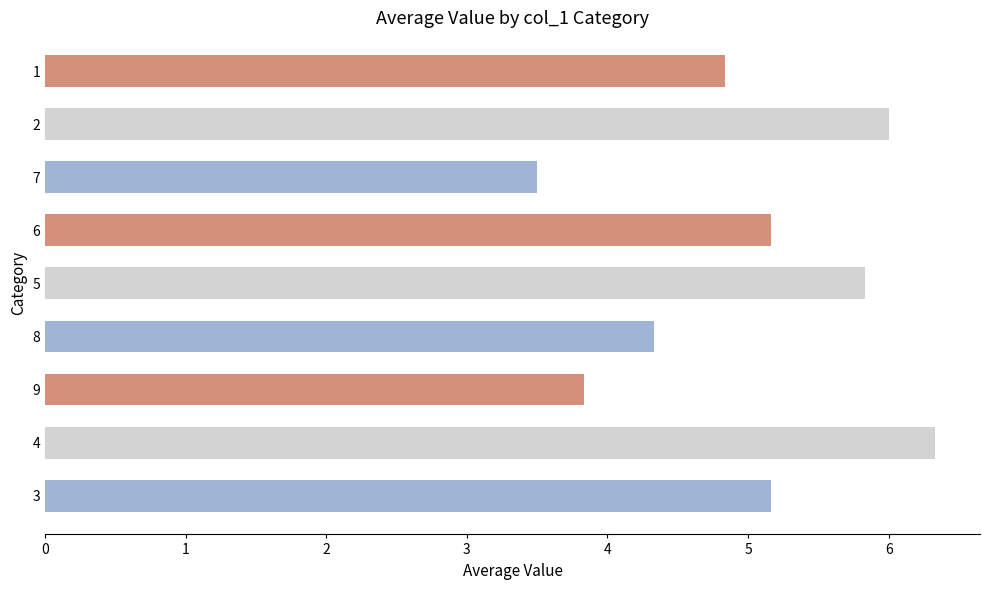

What is the greatest value displayed?

6.3